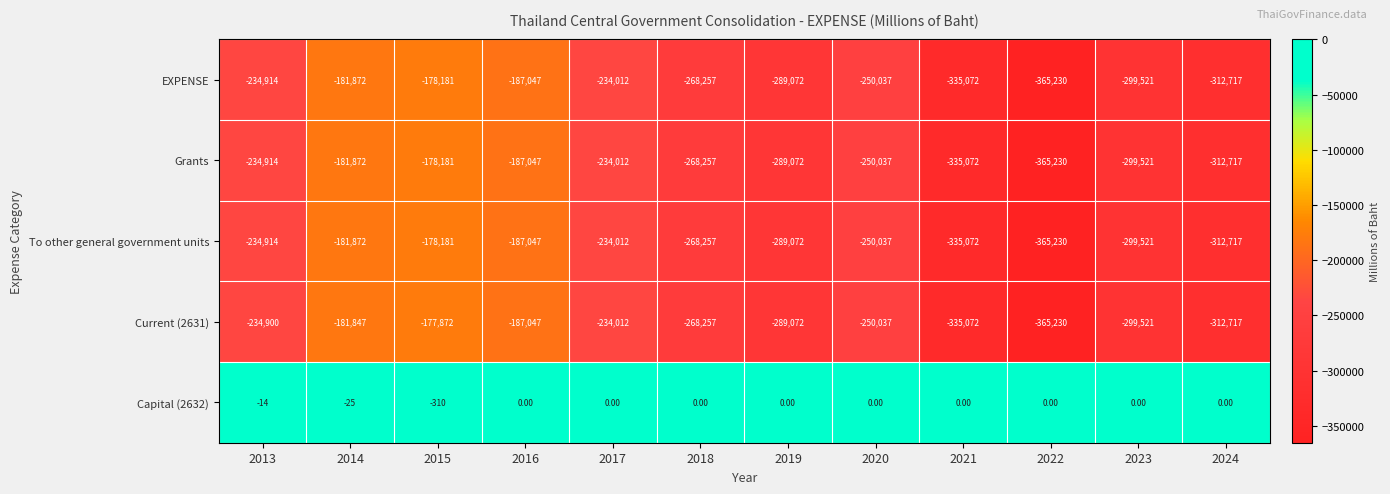

Which label corresponds to the smallest value in the chart?

2022